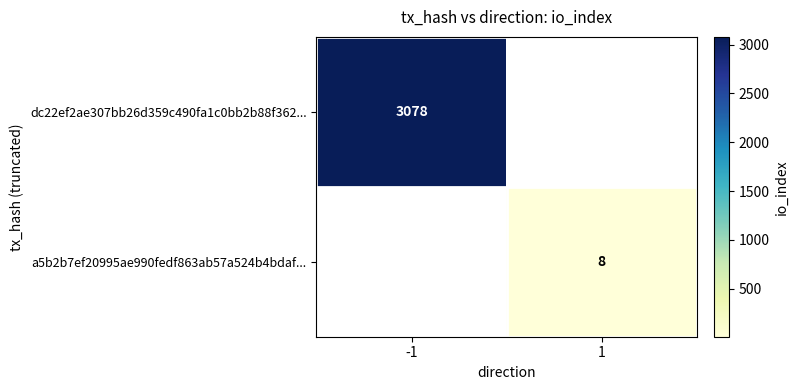

Is it true that dc22ef2ae307bb26d359c490fa1c0bb2b88f362... equals 959 at -1?

False